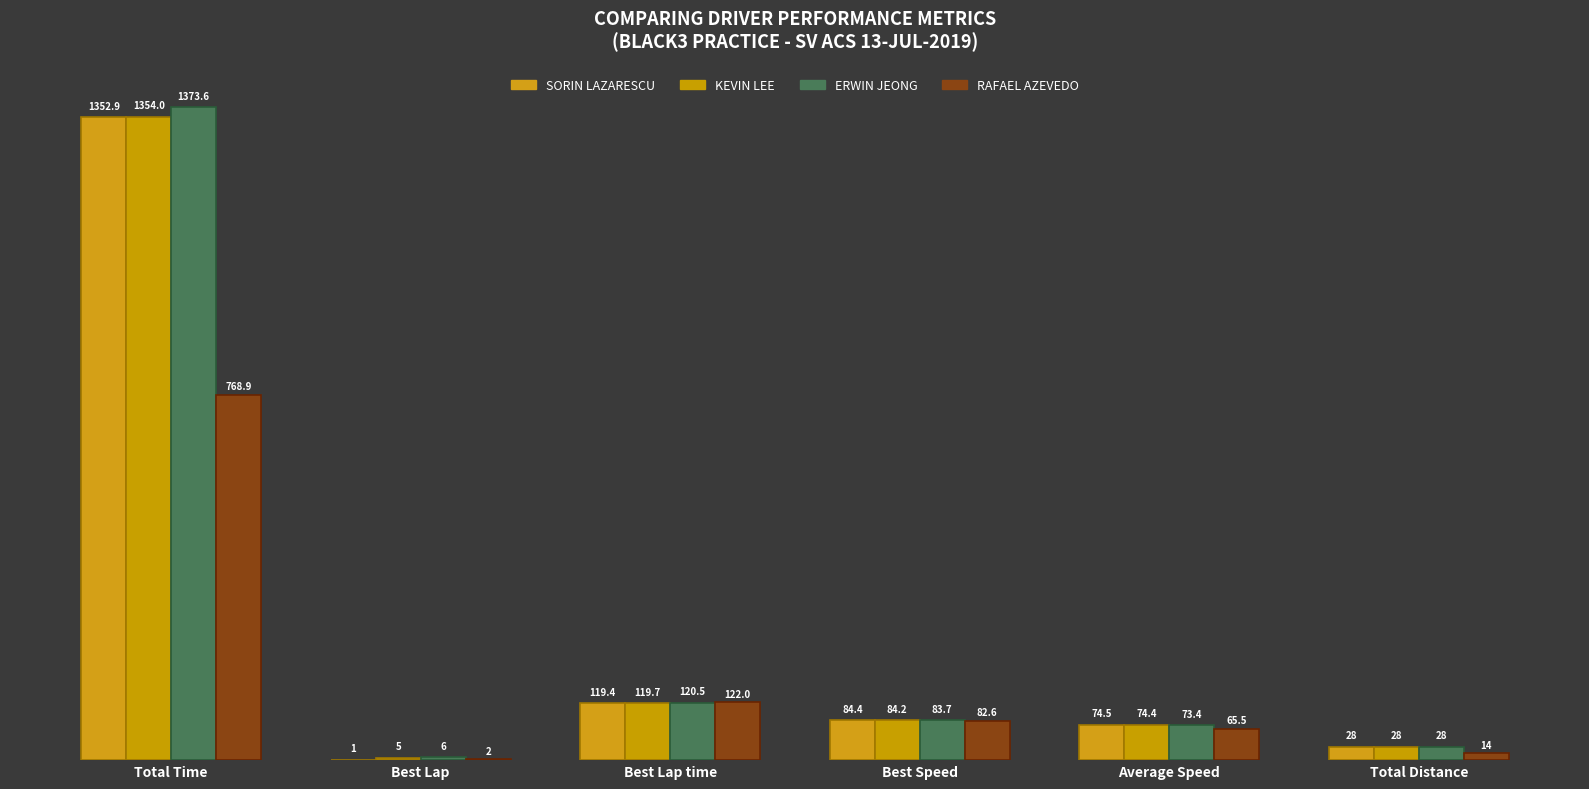

How many data points does each series have?

6